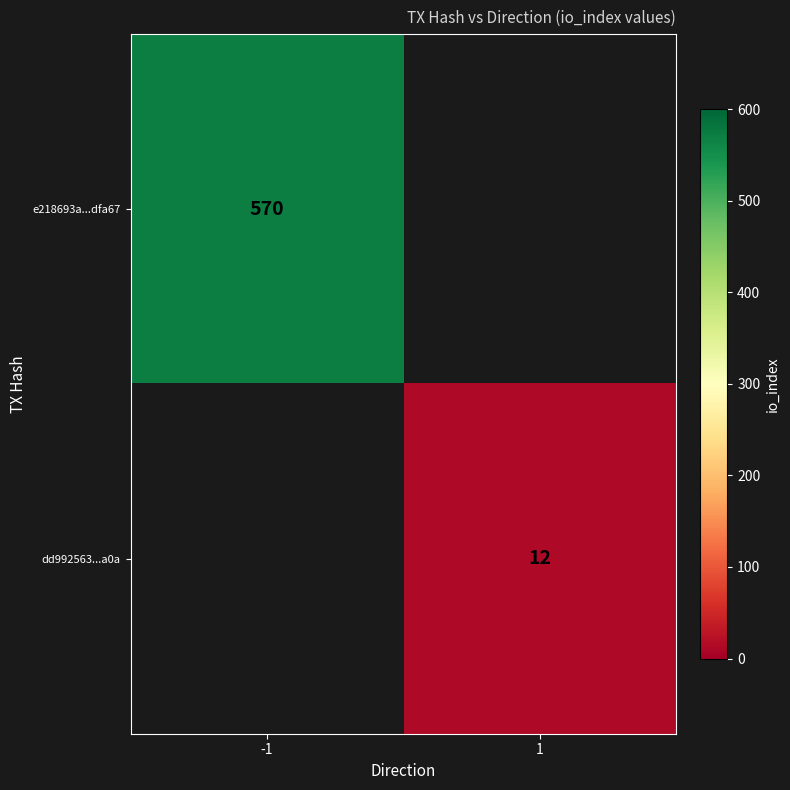

Is the value of e218693a...dfa67 at -1 greater than the value of dd992563...a0a at 1?

Yes